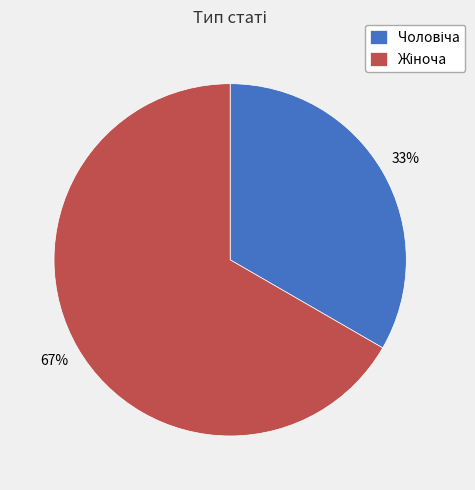

Is there any slice that represents more than half of the pie?

Yes